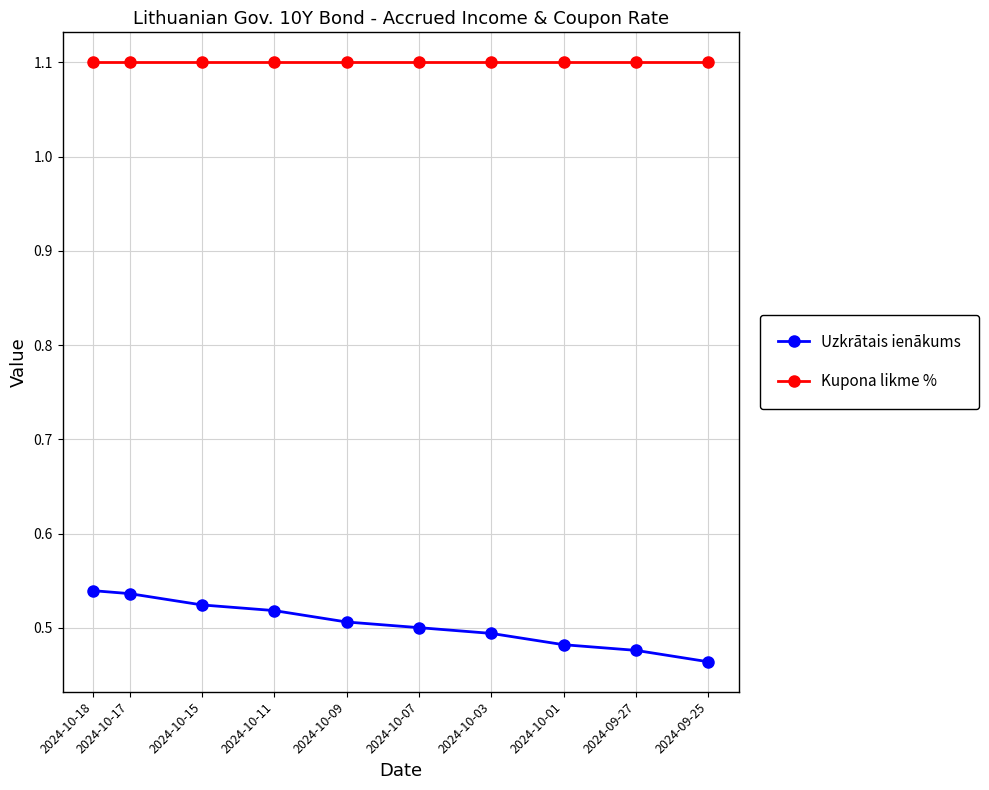

At 2024-10-03, list the series in order from largest to smallest.

Kupona likme %, Uzkrātais ienākums